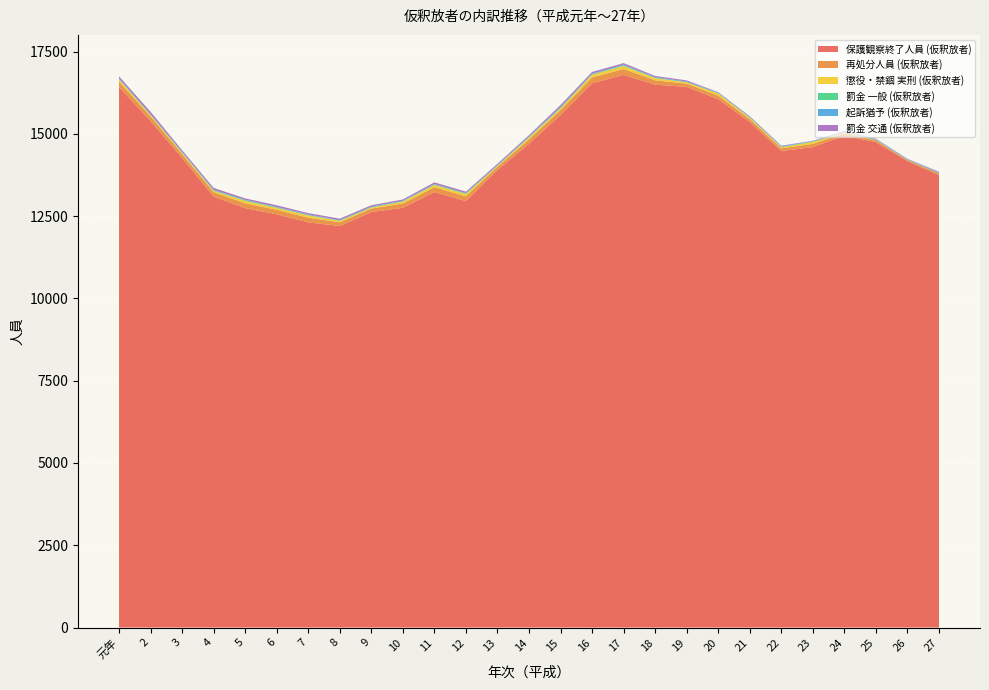

Reading right to left, what are all the values shown in this chart?

保護観察終了人員 (仮釈放者): 13751	14173	14751	14948	14599	14481	15364	16054	16430	16496	16793	16539	15576	14697	13906	12958	13234	12755	12626	12202	12312	12556	12745	13098	14272	15393	16427
再処分人員 (仮釈放者): 51	36	53	72	98	82	88	109	99	133	181	177	153	134	97	146	147	131	105	113	143	139	148	132	118	140	163
懲役・禁錮 実刑 (仮釈放者): 2	4	6	21	62	34	42	69	41	68	93	86	50	60	26	72	67	59	31	43	70	58	73	41	38	39	66
罰金 一般 (仮釈放者): 7	5	12	5	11	8	9	5	5	10	16	12	17	14	12	14	17	12	14	10	8	15	19	15	19	14	18
起訴猶予 (仮釈放者): 23	17	15	16	13	21	17	18	21	17	26	21	25	22	15	15	13	15	13	11	21	15	13	16	14	11	17
罰金 交通 (仮釈放者): 17	8	17	22	10	16	19	14	31	37	43	49	58	37	38	41	50	37	43	46	40	49	43	57	46	76	59